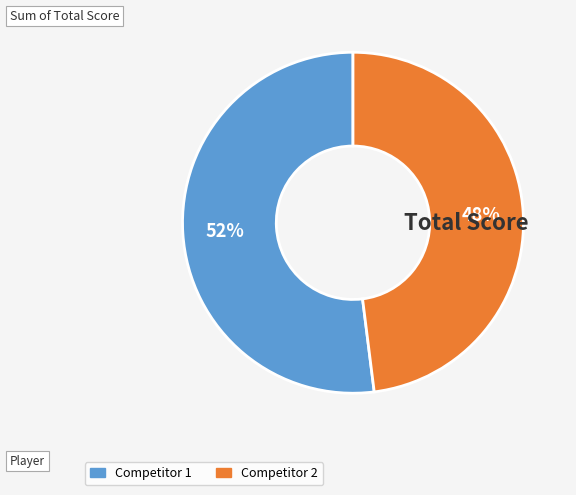

To the nearest percent, what is the average slice percentage?

50%